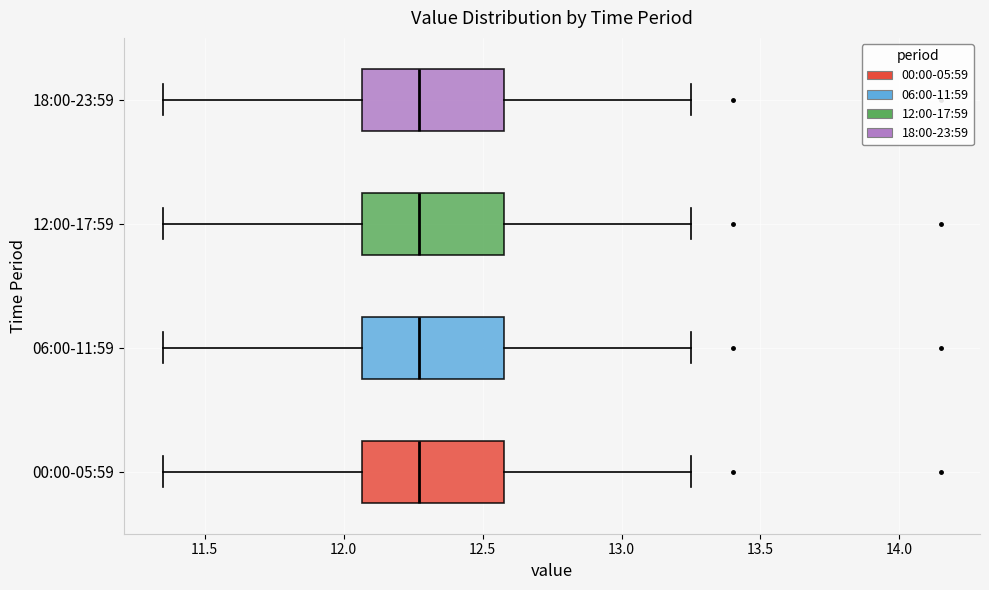

Reading bottom to top, read every box against the x-axis: the position of its median line, the range the box covers, and the ends of its whiskers. The values are not printed on the chart, so give them approximately, as read against the axis.

00:00-05:59: median 12.25, box 12.05 to 12.60, whiskers 11.35 to 13.25
06:00-11:59: median 12.25, box 12.05 to 12.60, whiskers 11.35 to 13.25
12:00-17:59: median 12.25, box 12.05 to 12.60, whiskers 11.35 to 13.25
18:00-23:59: median 12.25, box 12.05 to 12.60, whiskers 11.35 to 13.25